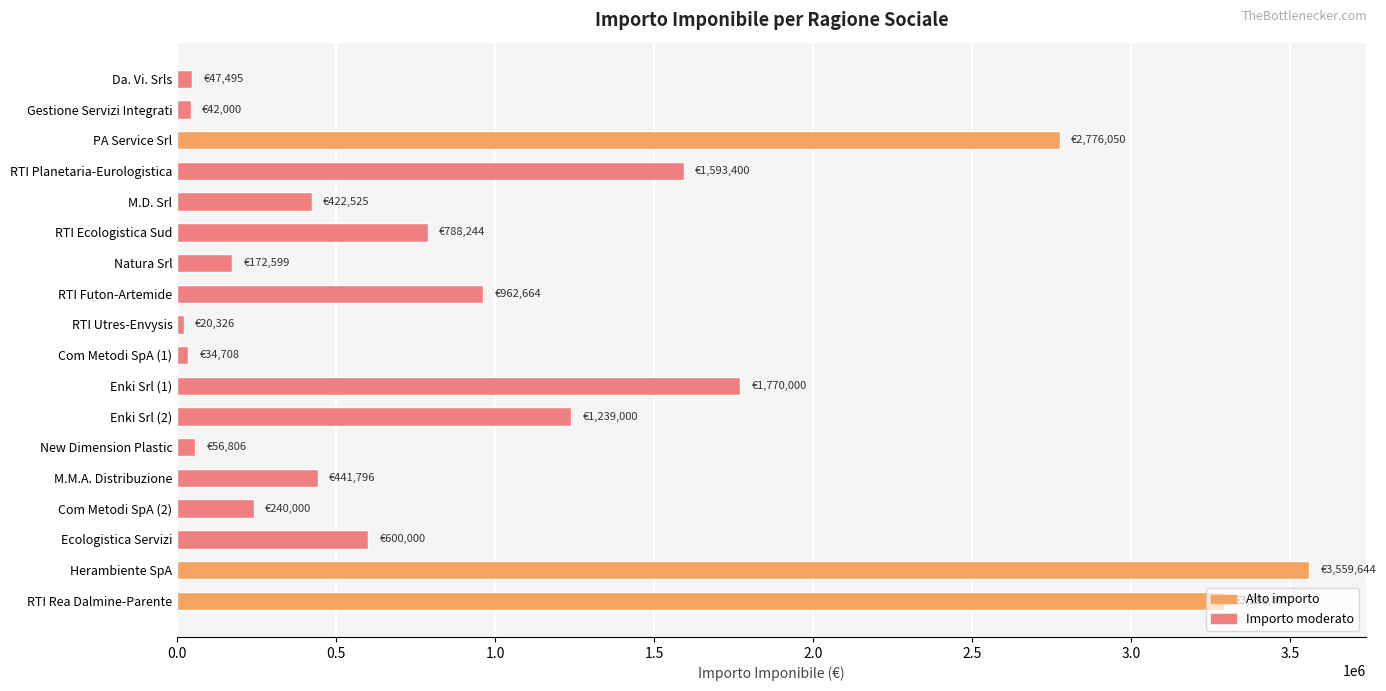

Between Natura Srl and PA Service Srl, which is larger?

PA Service Srl